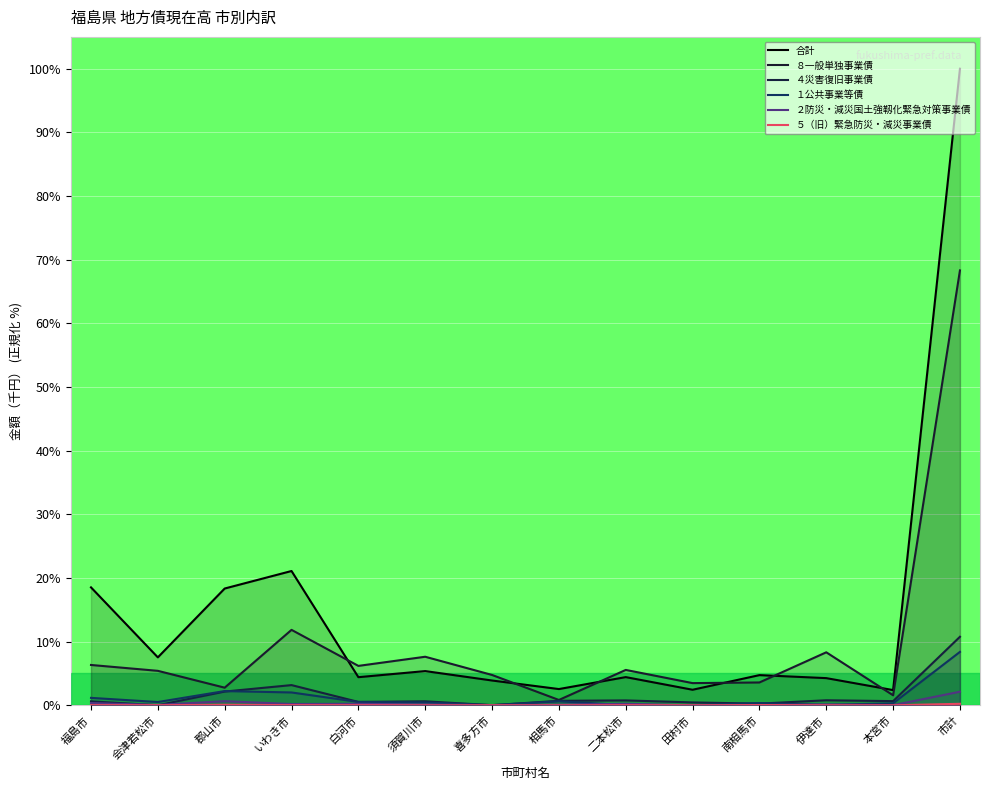

Does the chart display data point markers on the line(s)?

No